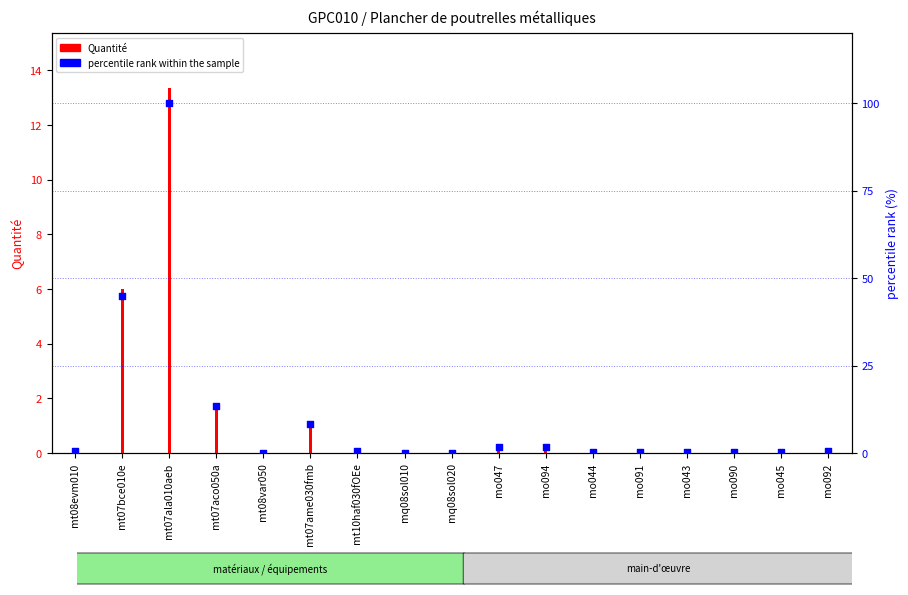

Is the value of Quantité at mo092 greater than the value of percentile rank within the sample at mo092?

No